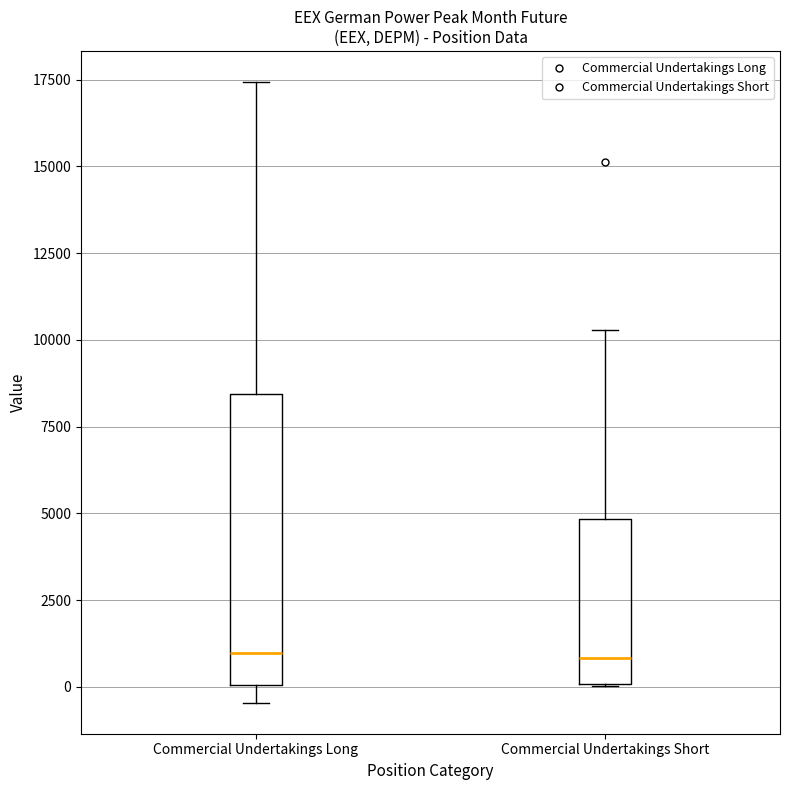

Reading left to right, transcribe this box plot: for each box, give where its median line is, the range the box spans, and where its two whiskers end, as read against the y-axis. The values are not printed on the chart, so give them approximately, as read against the axis.

Commercial Undertakings Long: median 1000, box 0 to 8500, whiskers -500 to 17500
Commercial Undertakings Short: median 1000, box 0 to 5000, whiskers 0 to 10500